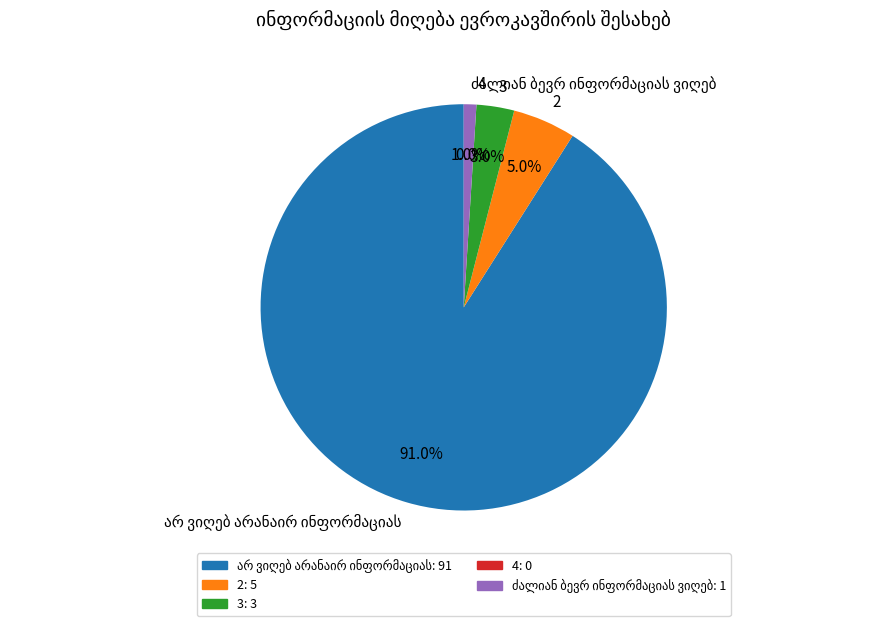

What is the largest slice in the pie chart?

არ ვიღებ არანაირ ინფორმაციას